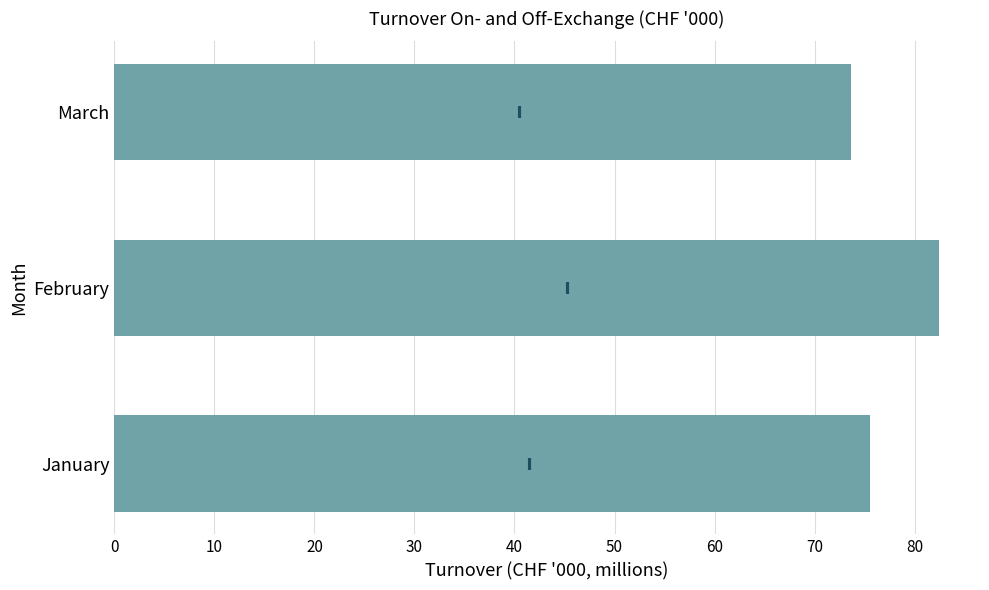

What is the difference between the values at February and March?

8.8